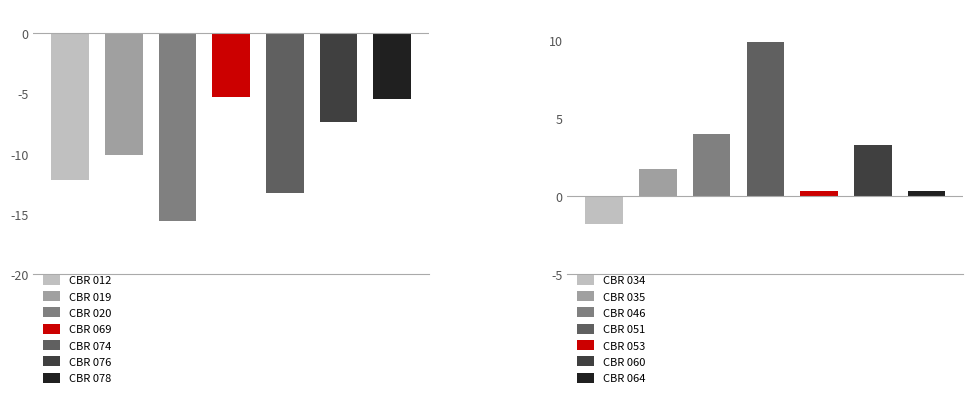

Reading left to right, transcribe all the data shown in this chart.

Experimental: 0=-12.2	1=-10.1	2=-15.6	3=-5.2	4=-13.3	5=-7.3	6=-5.5
Control: 0=-1.8	1=1.8	2=4.0	3=9.9	4=0.4	5=3.3	6=0.3